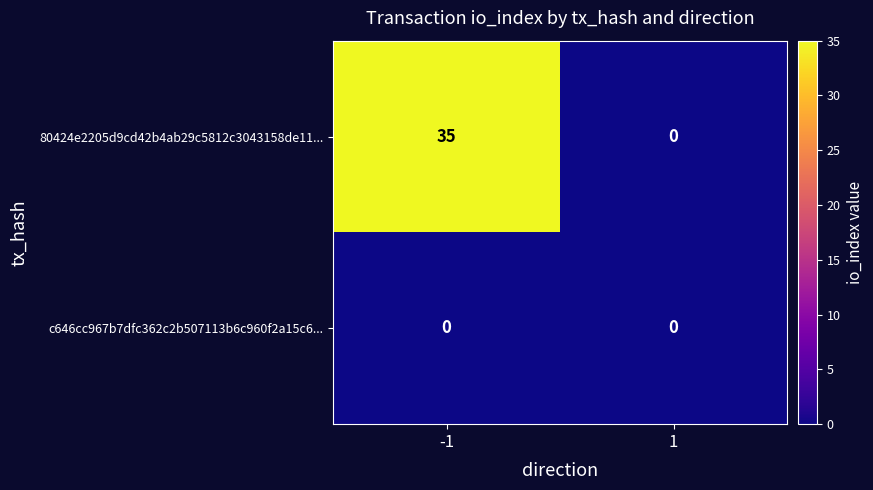

Reading right to left, transcribe all the data shown in this chart.

80424e2205d9cd42b4ab29c5812c3043158de11...: 0	35
c646cc967b7dfc362c2b507113b6c960f2a15c6...: 0	0